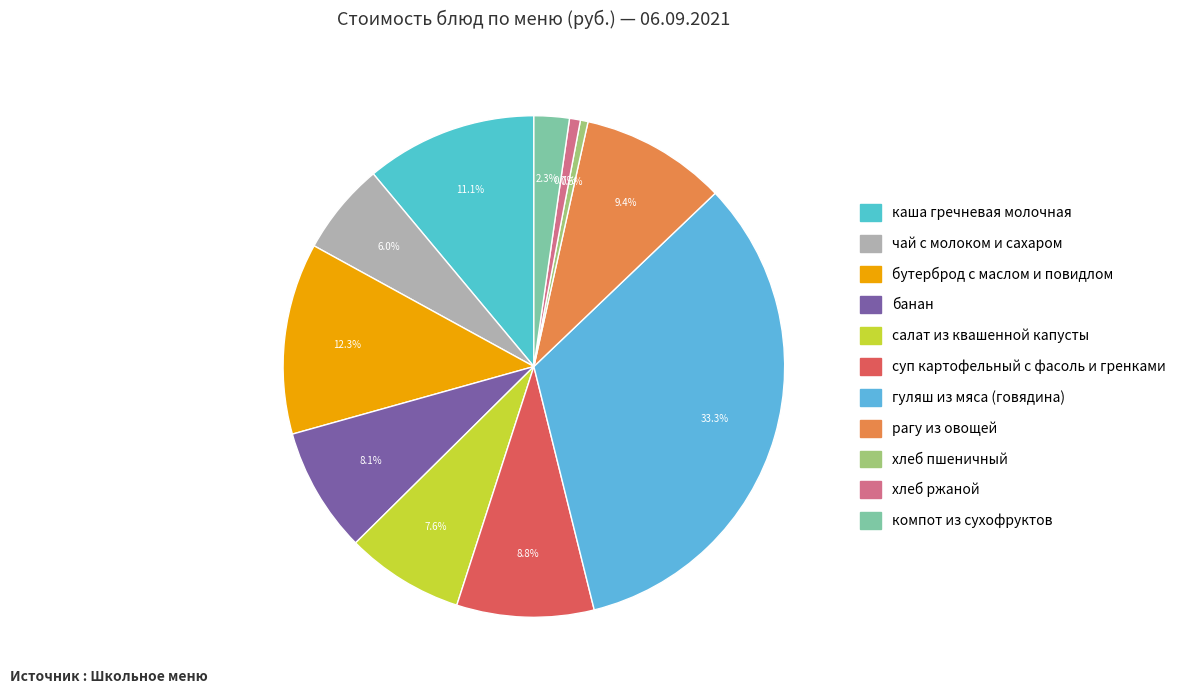

What percentage is the салат из квашенной капусты slice, to the nearest percent?

8%